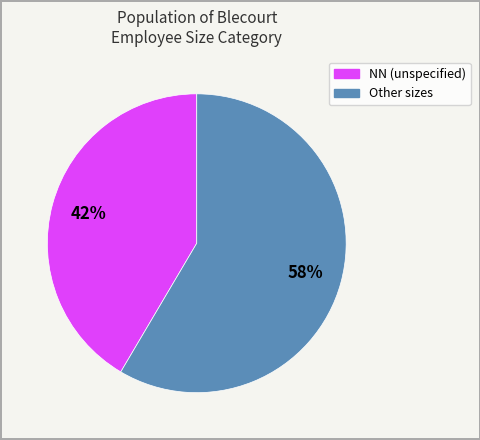

Is there any slice that represents more than half of the pie?

Yes